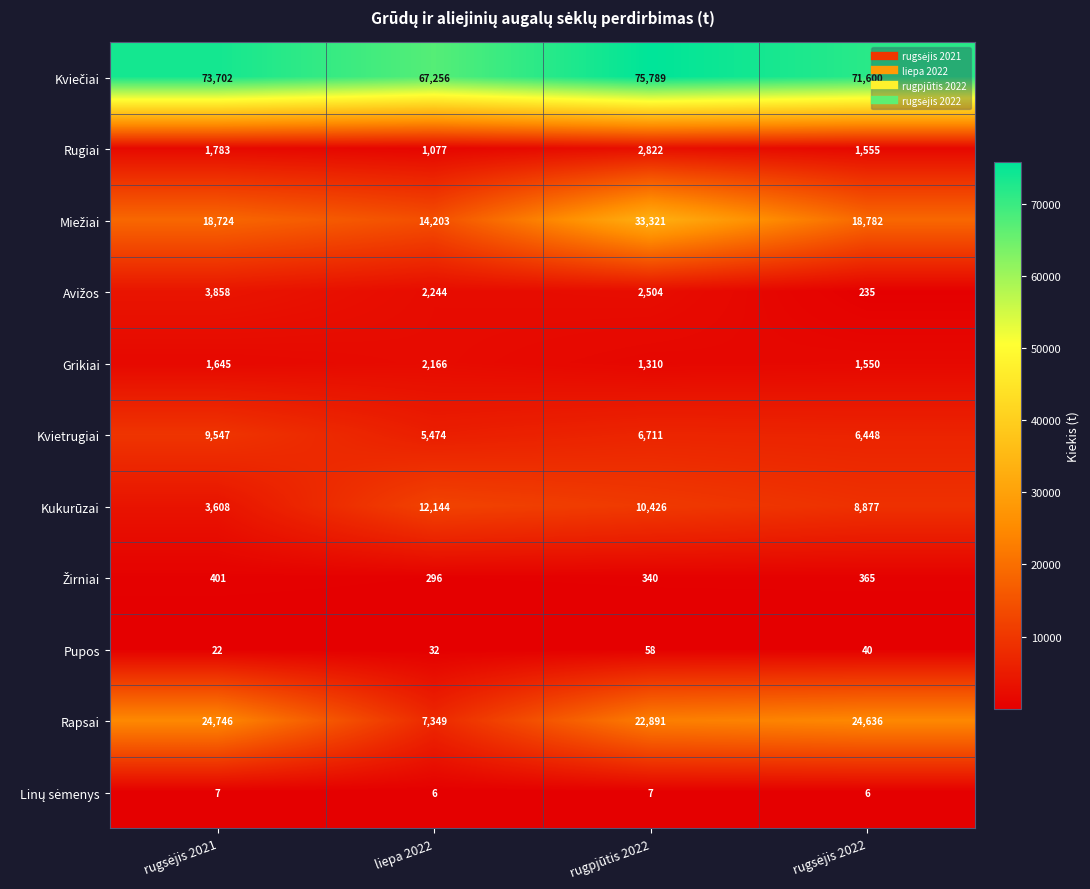

What is the maximum value for Rapsai?

24746